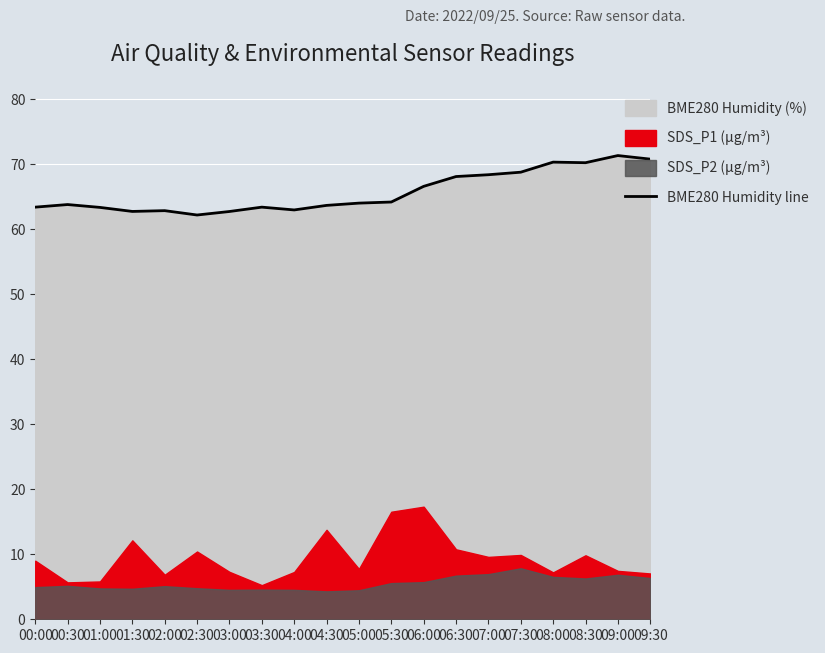

What is the average value?

65.7